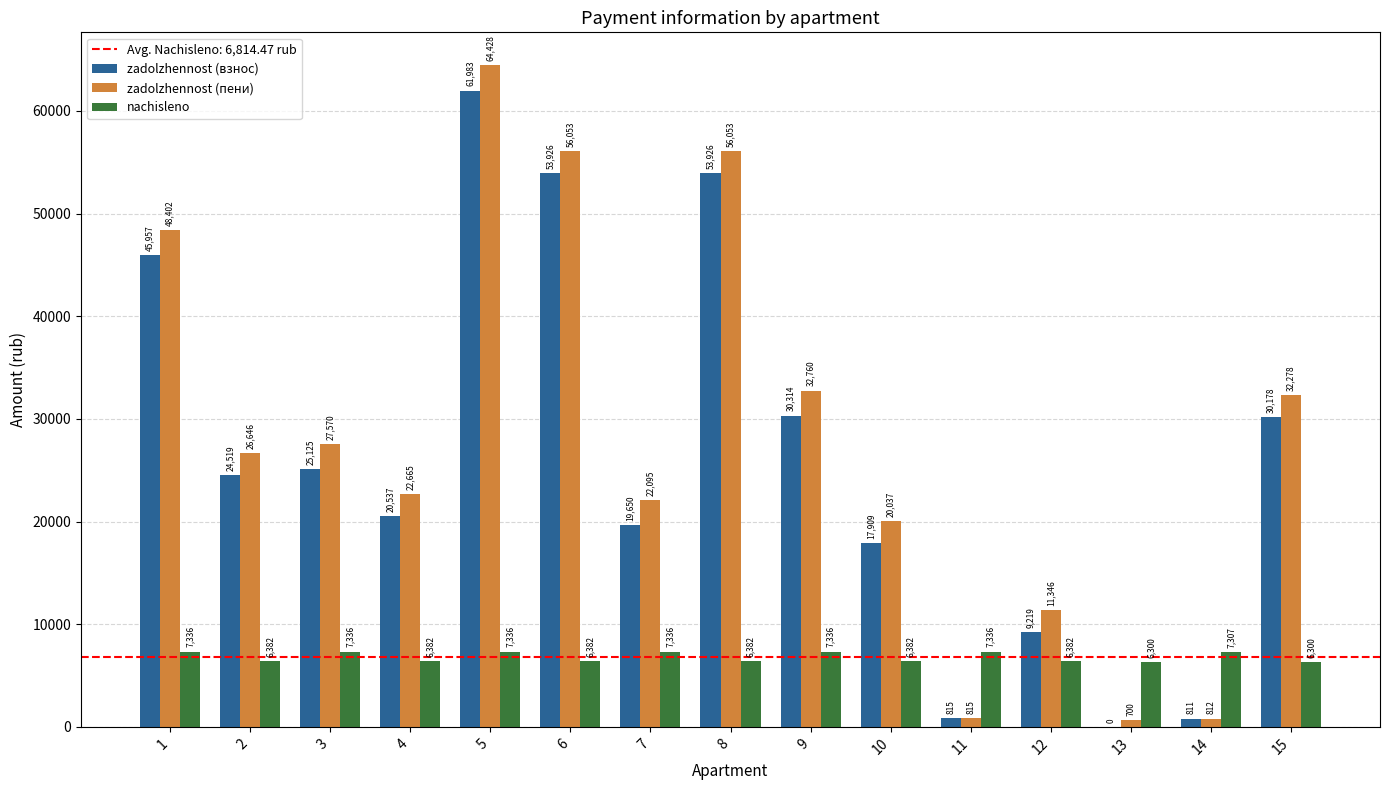

What is the spread (max minus min) of values at 11?

6520.8